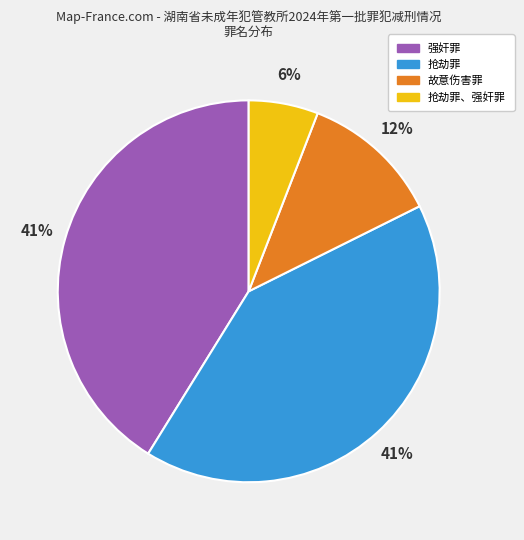

To the nearest percent, what portion does 抢劫罪、强奸罪 represent?

6%